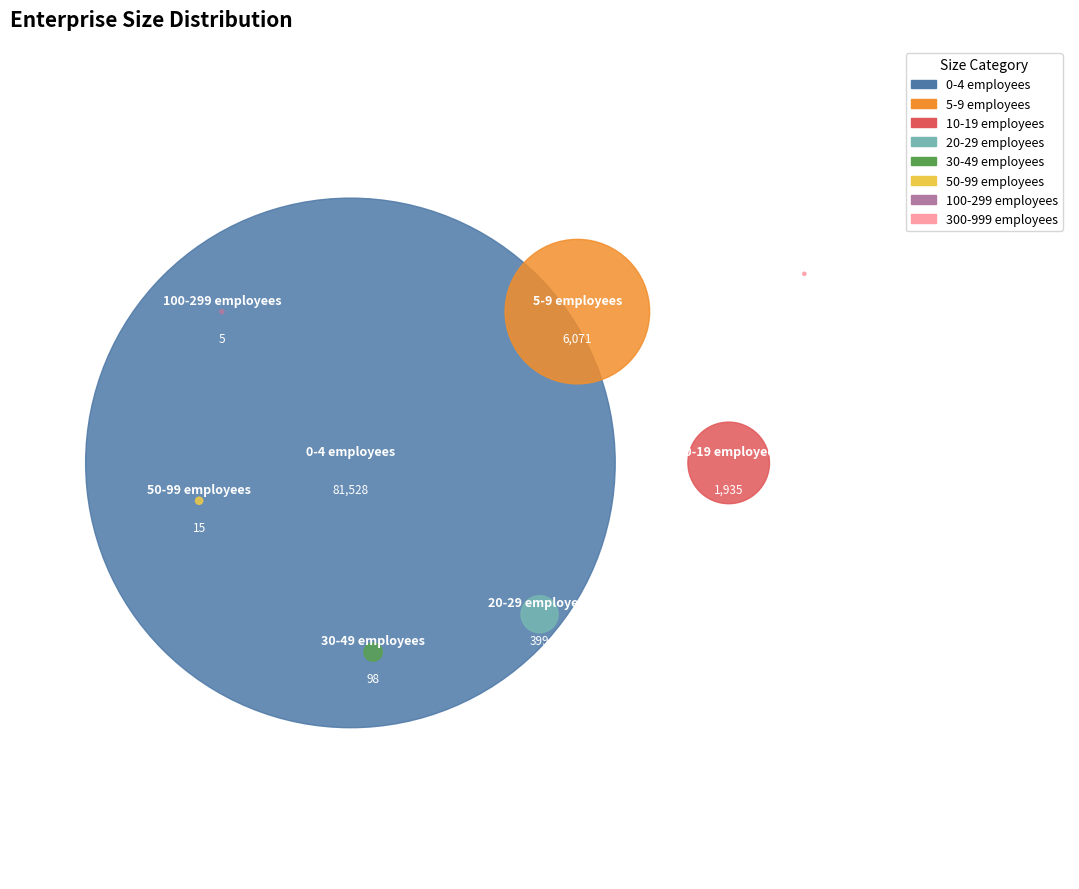

Does 0-4 employees account for over 50% of the chart?

Yes